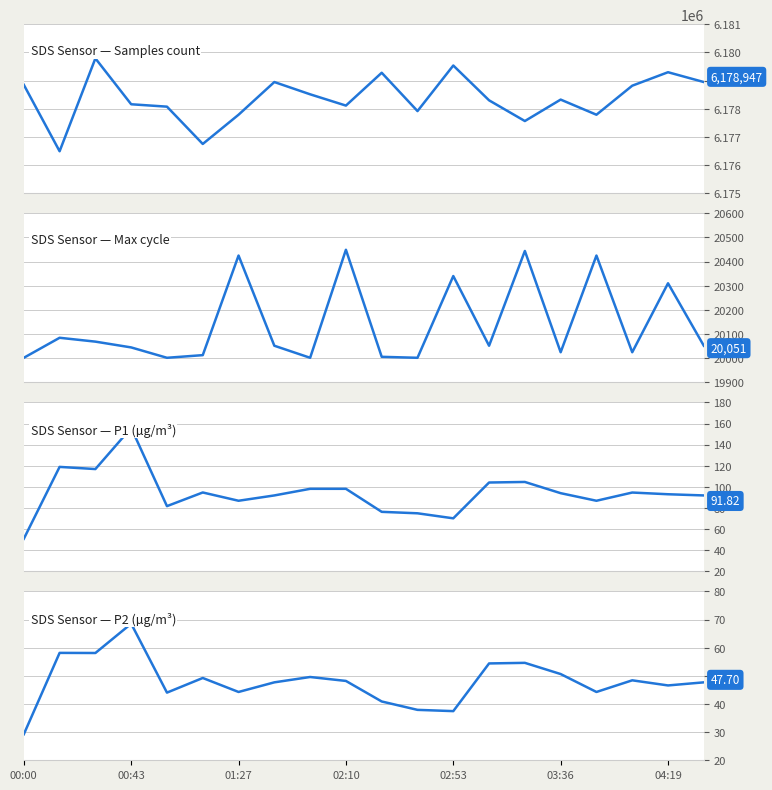

Between 14 and 18, which series saw the biggest shift?

Samples